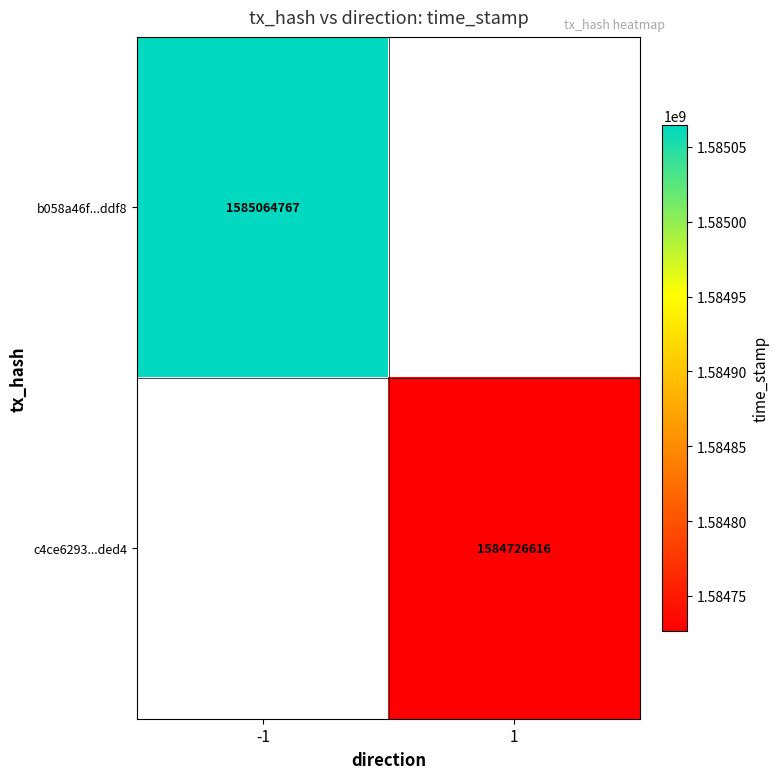

The b058a46f...ddf8 series shows 1585064767 at -1. True or false?

True